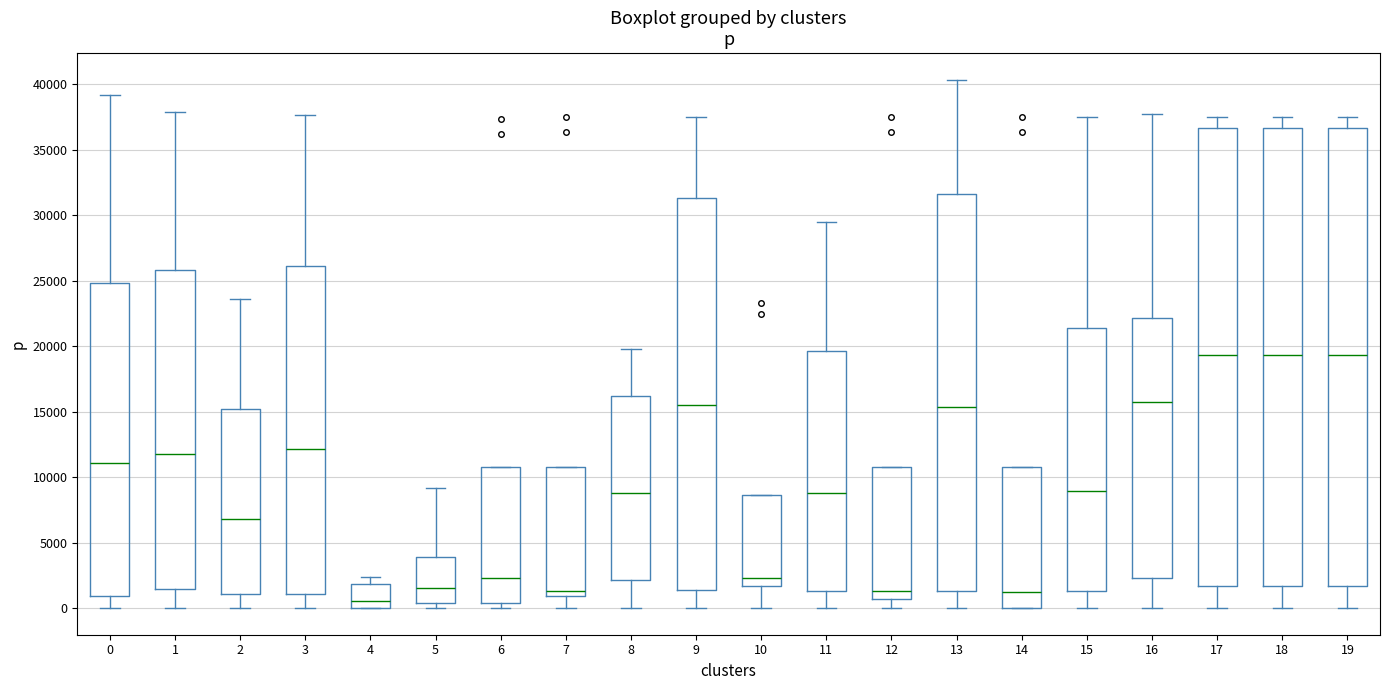

Reading left to right, read every box against the y-axis: the position of its median line, the range the box covers, and the ends of its whiskers. The values are not printed on the chart, so give them approximately, as read against the axis.

0: median 11000, box 1000 to 25000, whiskers 0 to 39000
1: median 12000, box 1500 to 26000, whiskers 0 to 38000
2: median 7000, box 1000 to 15000, whiskers 0 to 23500
3: median 12000, box 1000 to 26000, whiskers 0 to 37500
4: median 500, box 0 to 2000, whiskers 0 to 2500
5: median 1500, box 500 to 4000, whiskers 0 to 9000
6: median 2500, box 500 to 11000, whiskers 0 to 11000
7: median 1500, box 1000 to 11000, whiskers 0 to 11000
8: median 9000, box 2000 to 16000, whiskers 0 to 20000
9: median 15500, box 1500 to 31500, whiskers 0 to 37500
10: median 2500, box 1500 to 8500, whiskers 0 to 8500
11: median 9000, box 1500 to 19500, whiskers 0 to 29500
12: median 1500, box 500 to 11000, whiskers 0 to 11000
13: median 15500, box 1500 to 31500, whiskers 0 to 40500
14: median 1000, box 0 to 11000, whiskers 0 to 11000
15: median 9000, box 1500 to 21500, whiskers 0 to 37500
16: median 15500, box 2500 to 22000, whiskers 0 to 37500
17: median 19500, box 1500 to 36500, whiskers 0 to 37500
18: median 19500, box 1500 to 36500, whiskers 0 to 37500
19: median 19500, box 1500 to 36500, whiskers 0 to 37500